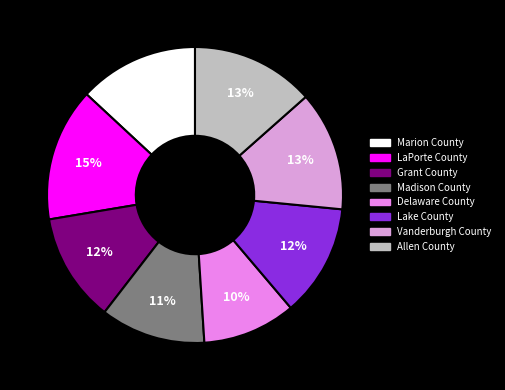

To the nearest percent, what percentage of the pie is Vanderburgh County?

13%